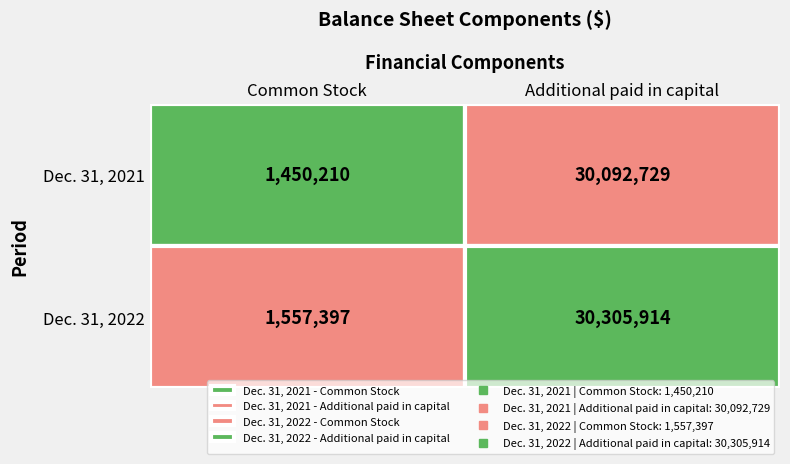

Reading left to right, transcribe all the data shown in this chart.

Dec. 31, 2021: 1450210	30092729
Dec. 31, 2022: 1557397	30305914